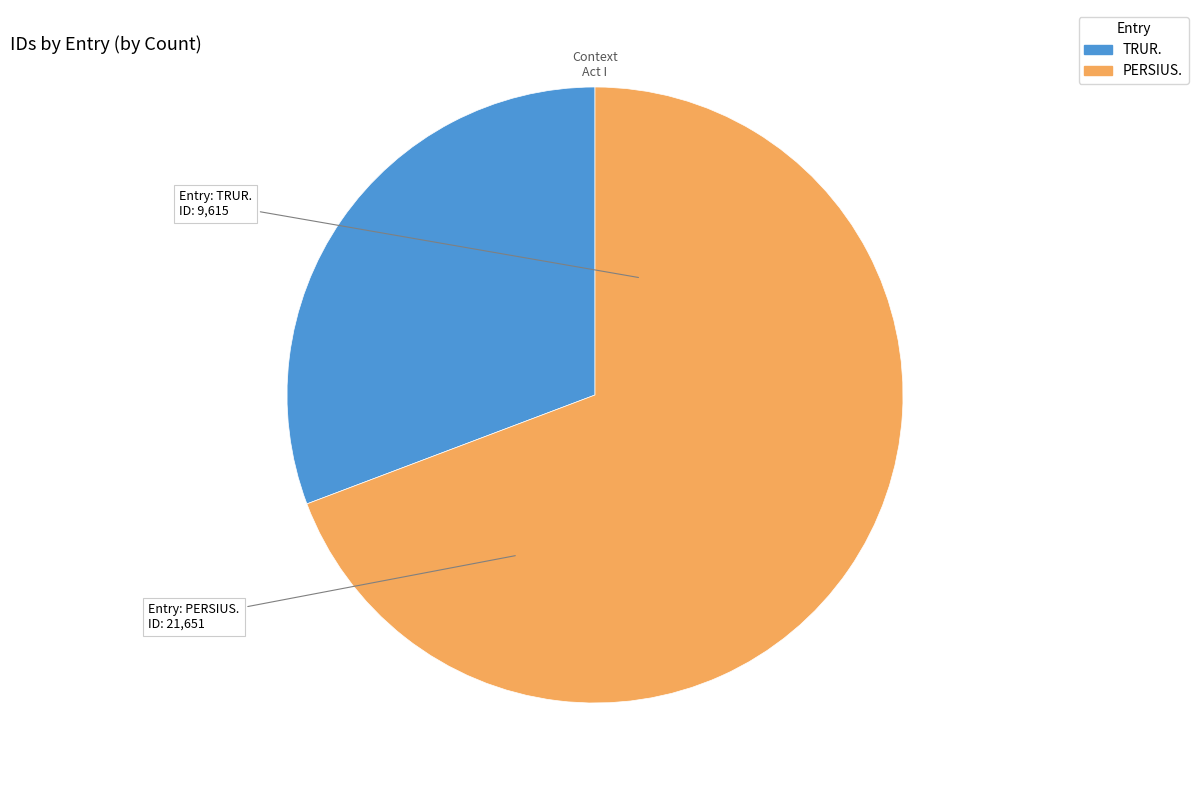

Is it true that TRUR. is 31% of the pie?

True